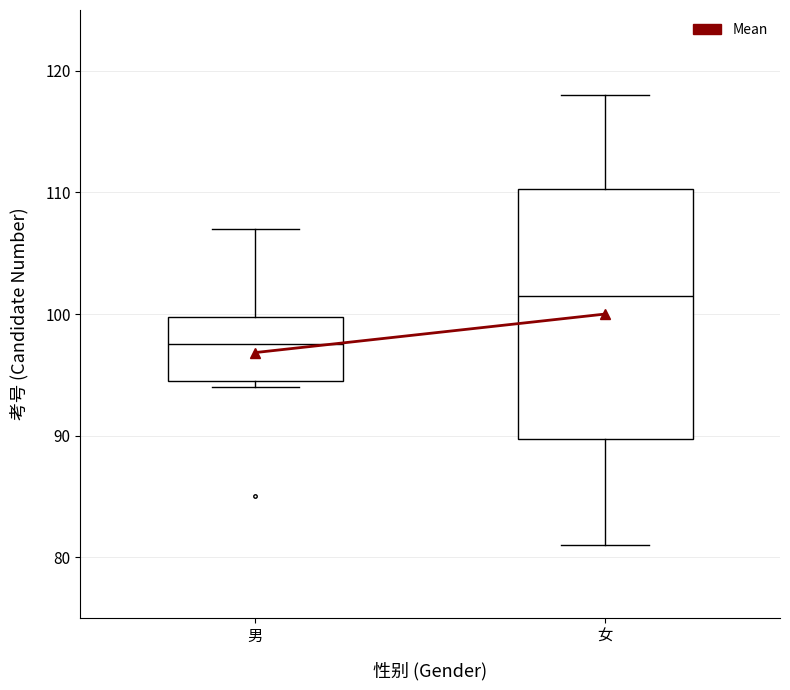

Reading left to right, read every box against the y-axis: the position of its median line, the range the box covers, and the ends of its whiskers. The values are not printed on the chart, so give them approximately, as read against the axis.

男: median 98, box 95 to 100, whiskers 94 to 107
女: median 102, box 90 to 110, whiskers 81 to 118